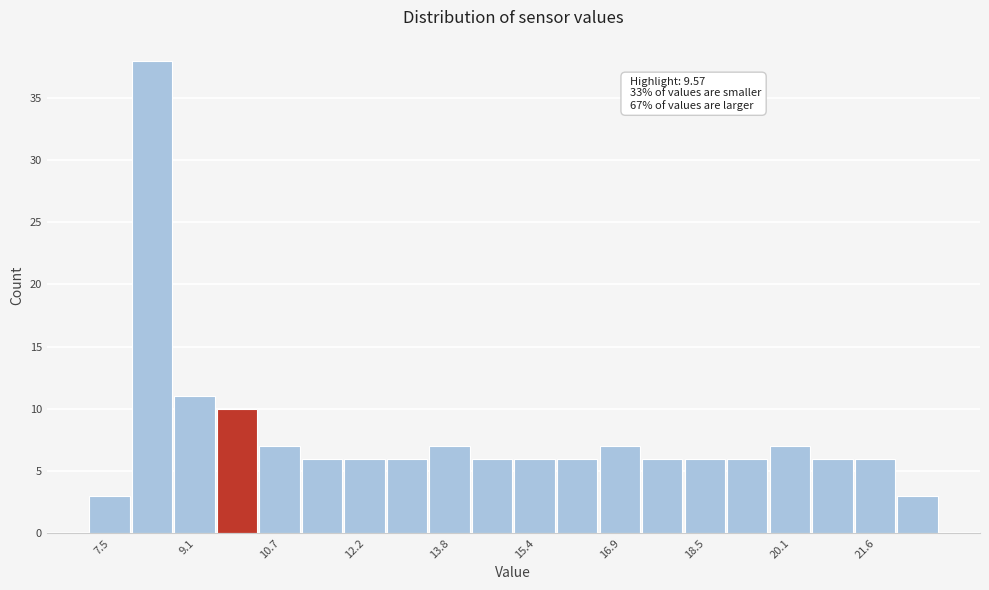

Read against the x-axis, roughly where is the centre of the tallest bar?

8.4